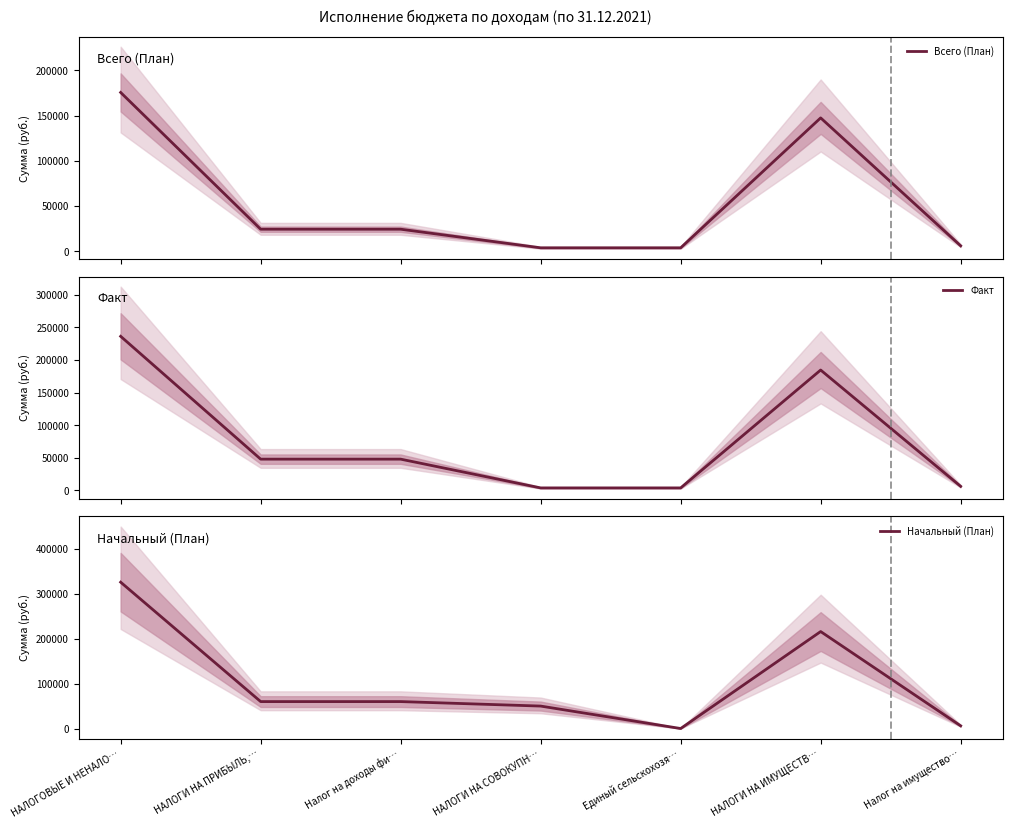

The Всего (План) series shows 3784.8 at НАЛОГИ НА СОВОКУПН…. True or false?

True